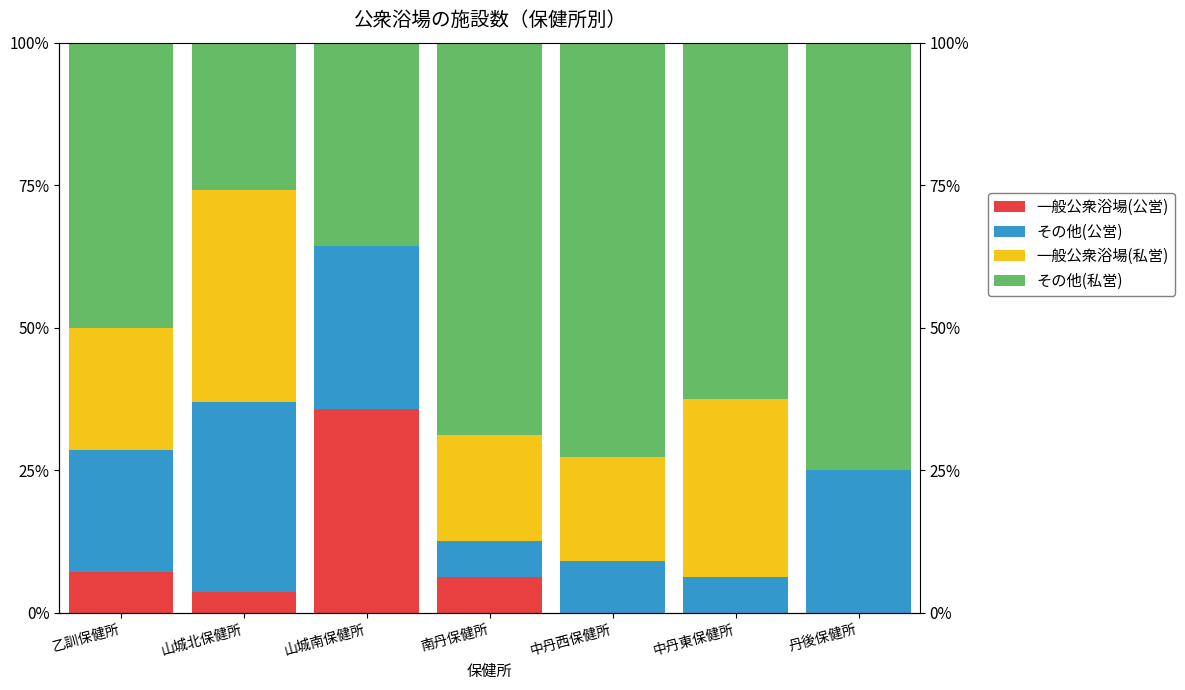

Which has a higher value, 乙訓保健所 or 山城北保健所?

乙訓保健所